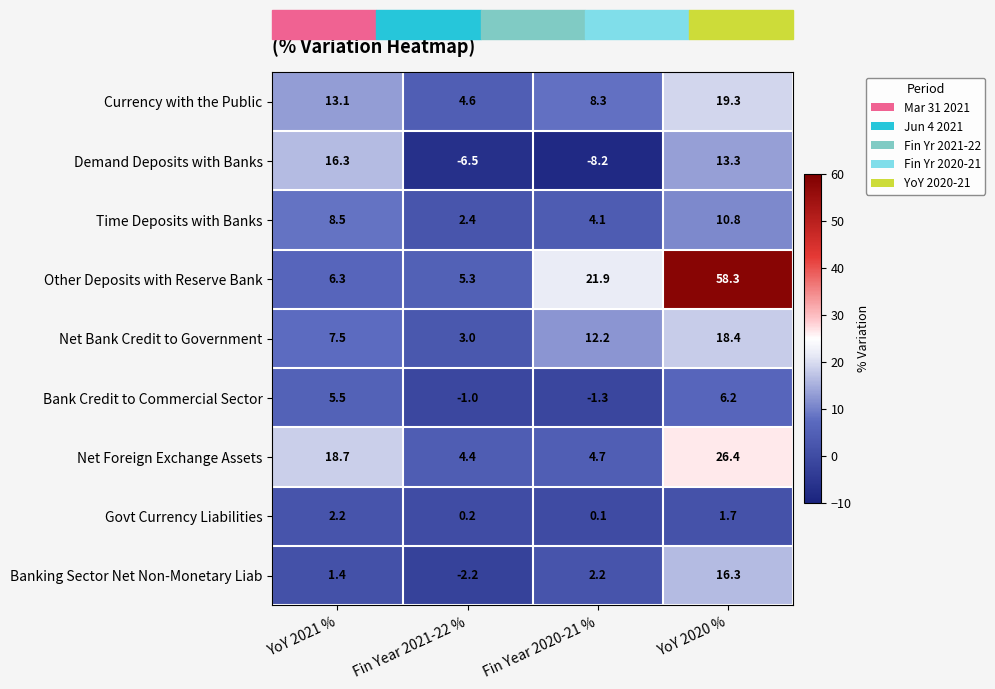

True or false: Time Deposits with Banks has a value of 13.9 at YoY 2021 %.

False